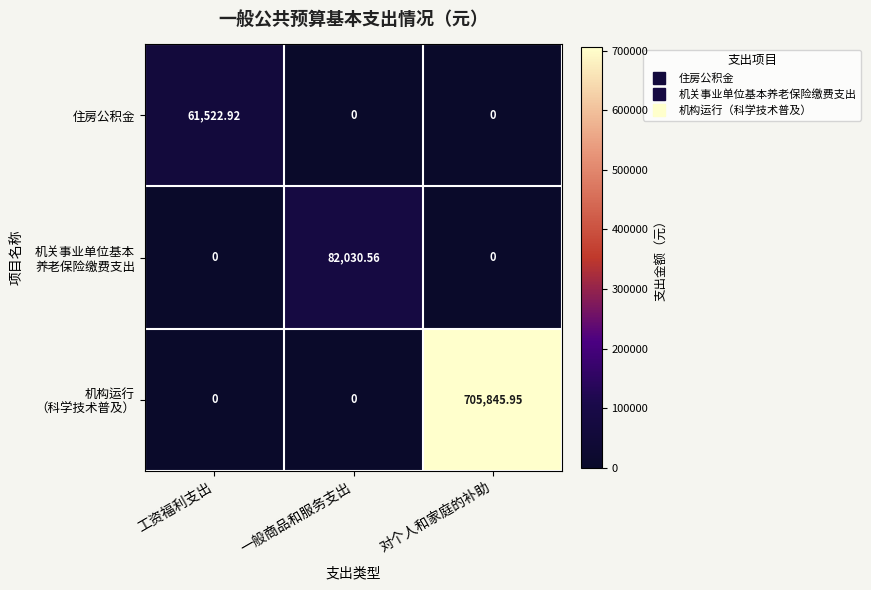

Which category has the highest value across all series?

对个人和家庭的补助